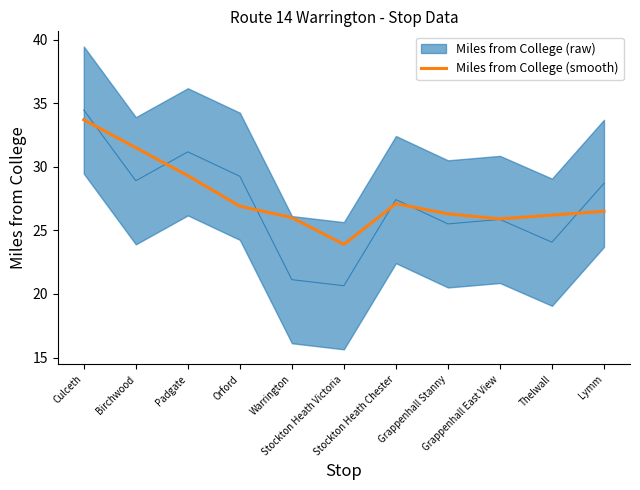

What is the difference between the values at Orford and Grappenhall Stanny?

0.6